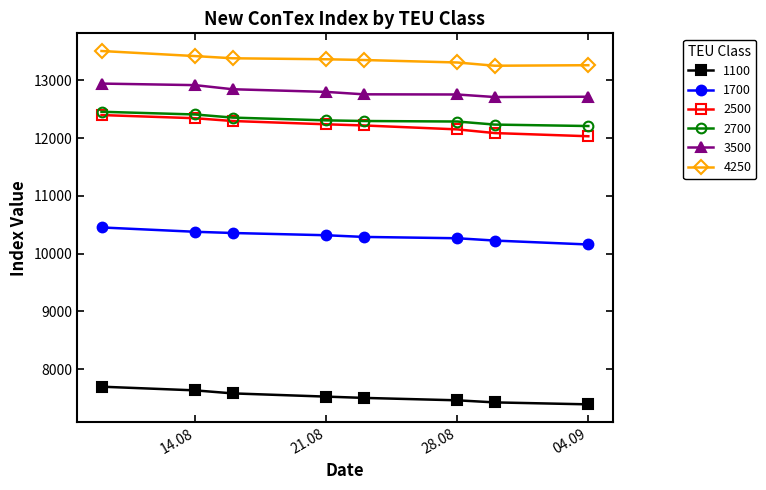

Does the chart have visible grid lines?

No